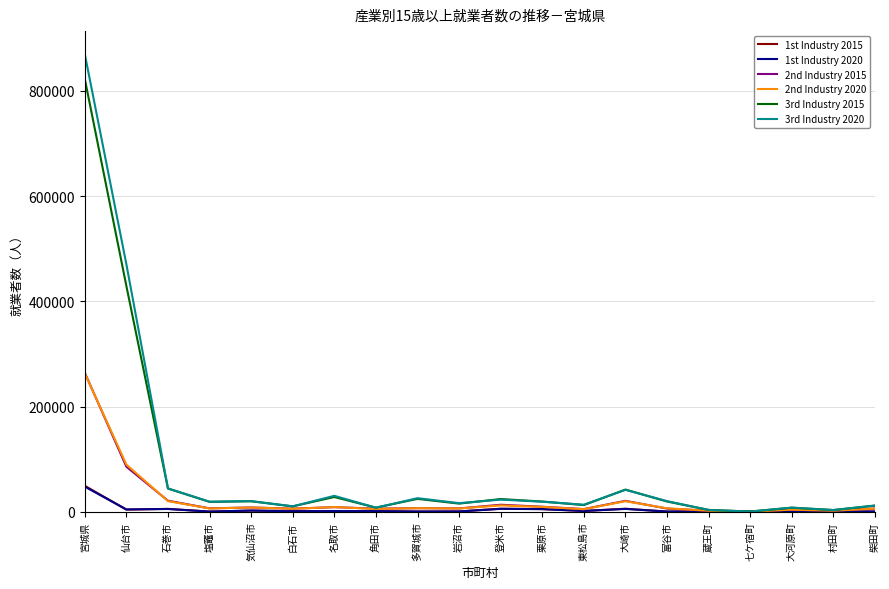

What is the average value of the 2nd Industry 2015 series?

24362